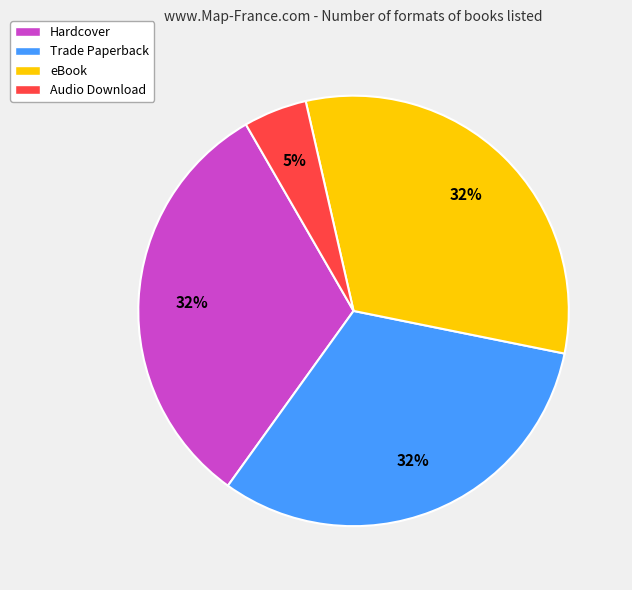

How many segments does this pie chart have?

4